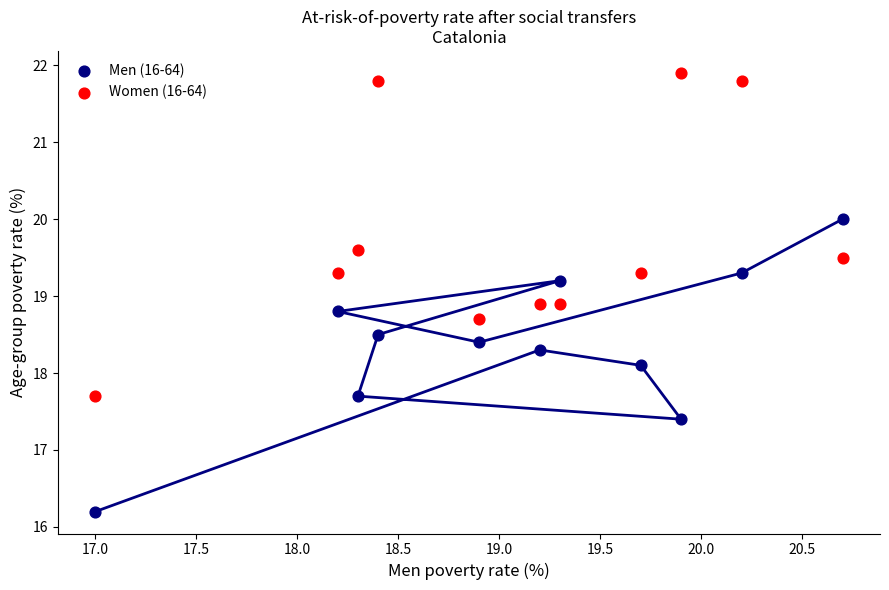

In the Men (16-64) series, what Y value is closest to 18?

18.1